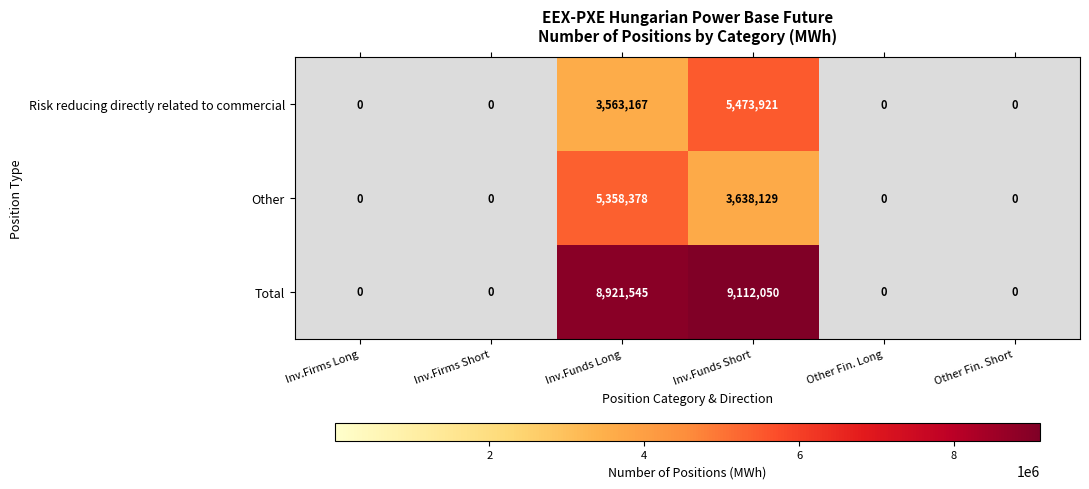

How many positive values does the Total series have?

2